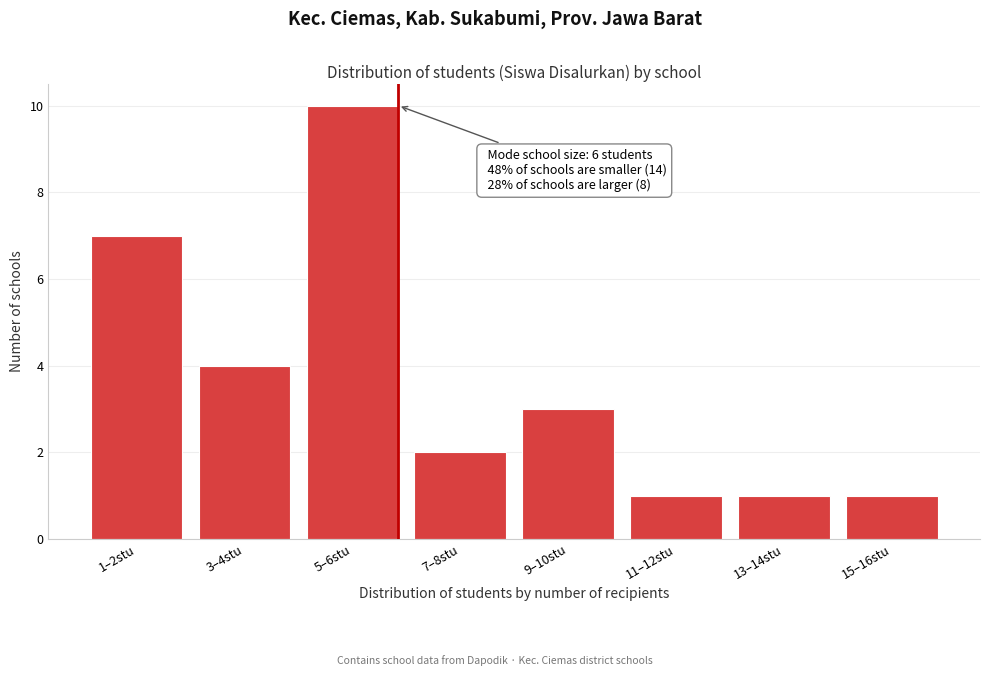

Reading right to left, list all the values displayed in this chart.

15–16stu=1	13–14stu=1	11–12stu=1	9–10stu=3	7–8stu=2	5–6stu=10	3–4stu=4	1–2stu=7